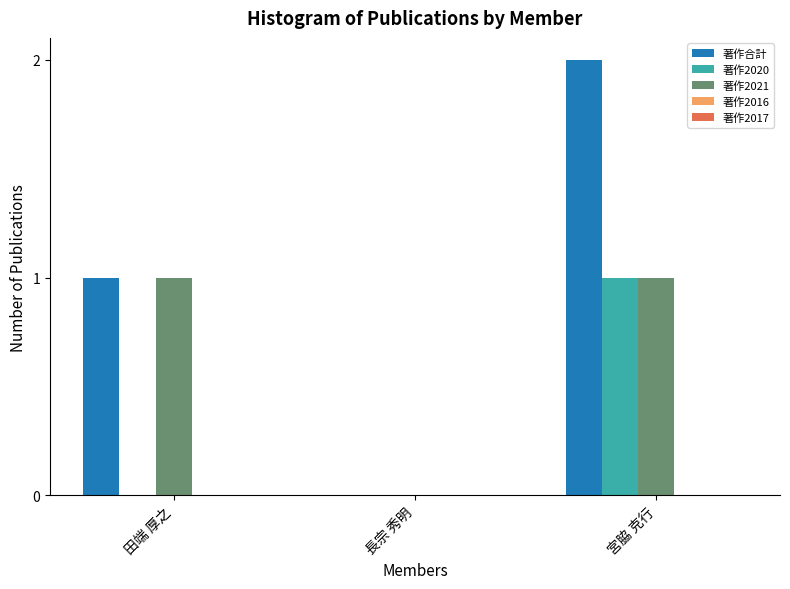

What is the highest value of the 著作2020 series?

1